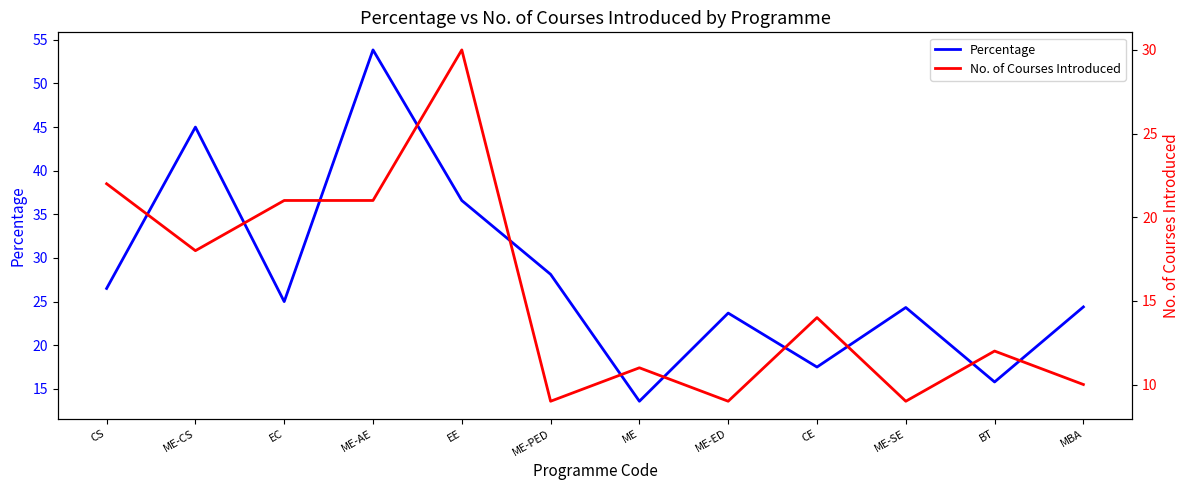

Is it true that Percentage equals 23.7 at ME-ED?

True